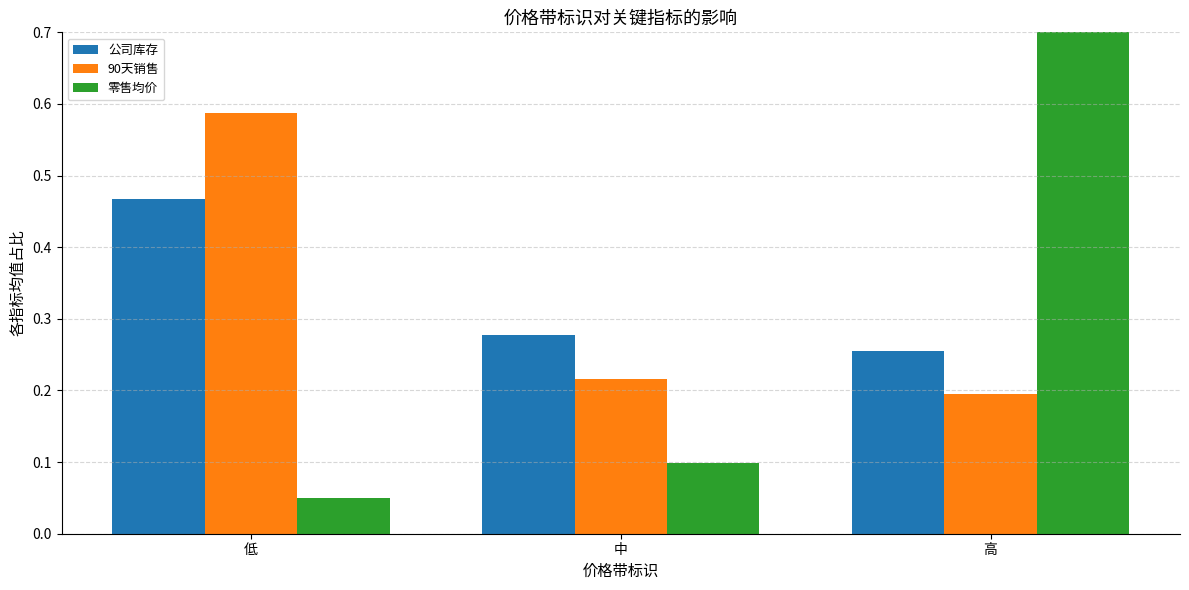

What is the difference between the maximum and second lowest values in the 公司库存 series?

0.2